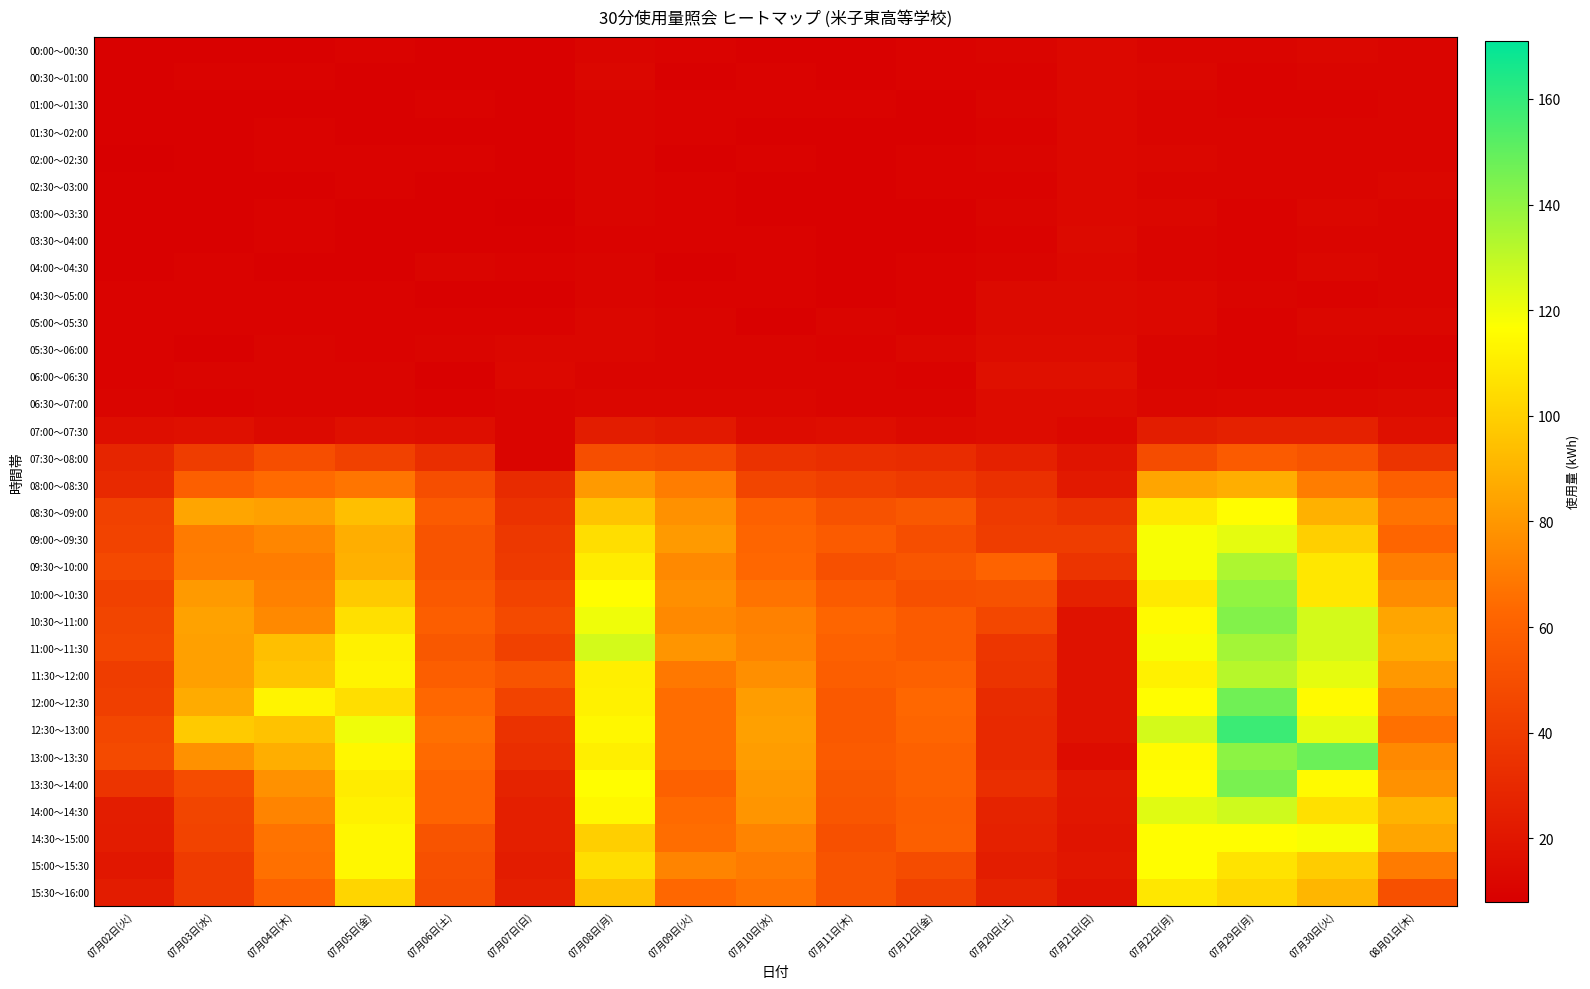

List the series in order of their peak value, lowest first.

00:00～00:30, 00:30～01:00, 01:00～01:30, 01:30～02:00, 02:00～02:30, 02:30～03:00, 03:00～03:30, 04:00～04:30, 03:30～04:00, 04:30～05:00, 05:00～05:30, 05:30～06:00, 06:30～07:00, 06:00～06:30, 07:00～07:30, 07:30～08:00, 08:00～08:30, 15:30～16:00, 08:30～09:00, 15:00～15:30, 14:30～15:00, 09:00～09:30, 14:00～14:30, 11:30～12:00, 09:30～10:00, 11:00～11:30, 10:00～10:30, 10:30～11:00, 13:30～14:00, 12:00～12:30, 13:00～13:30, 12:30～13:00